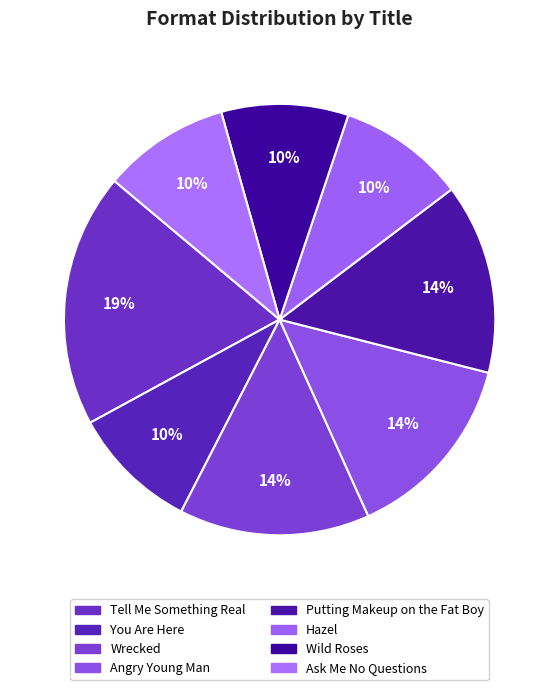

How many segments does this pie chart have?

8